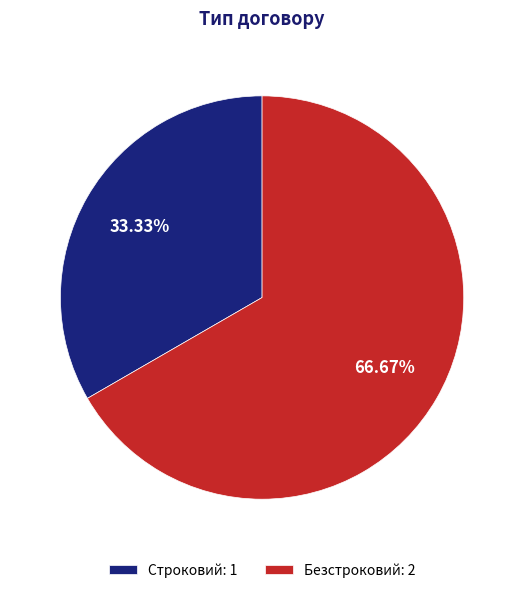

To the nearest percent, what portion does Безстроковий represent?

67%